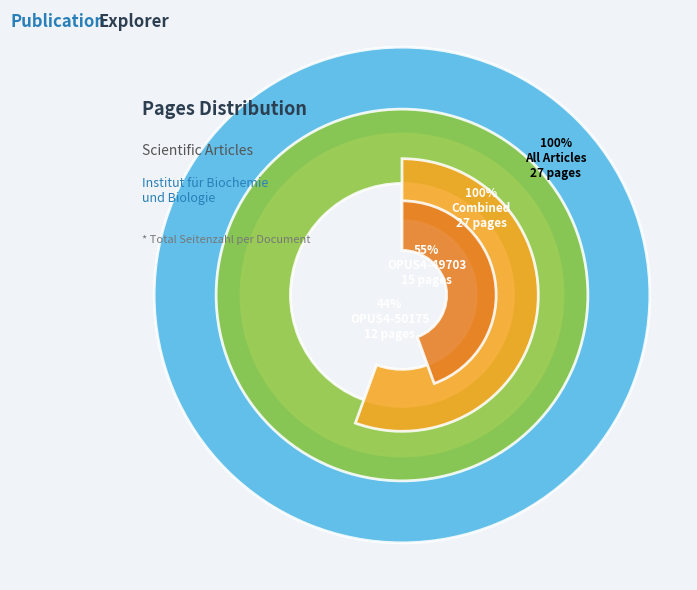

Is the sum of OPUS4-50175 and OPUS4-49703 greater than half?

Yes